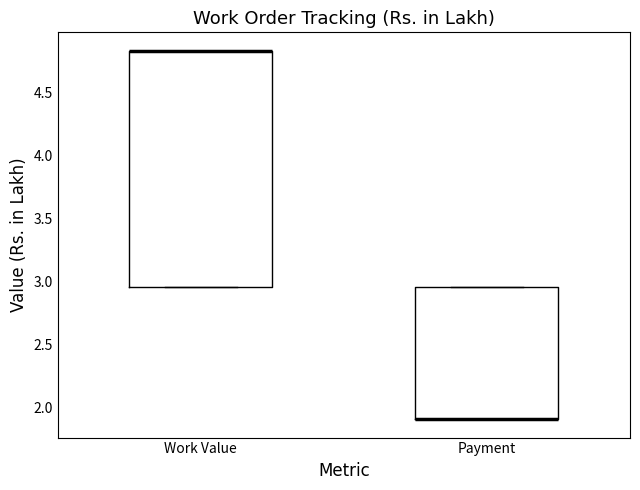

Where is the lower edge of the box for Payment on the y-axis? The values are not printed on the chart, so give them approximately, as read against the axis.

1.90